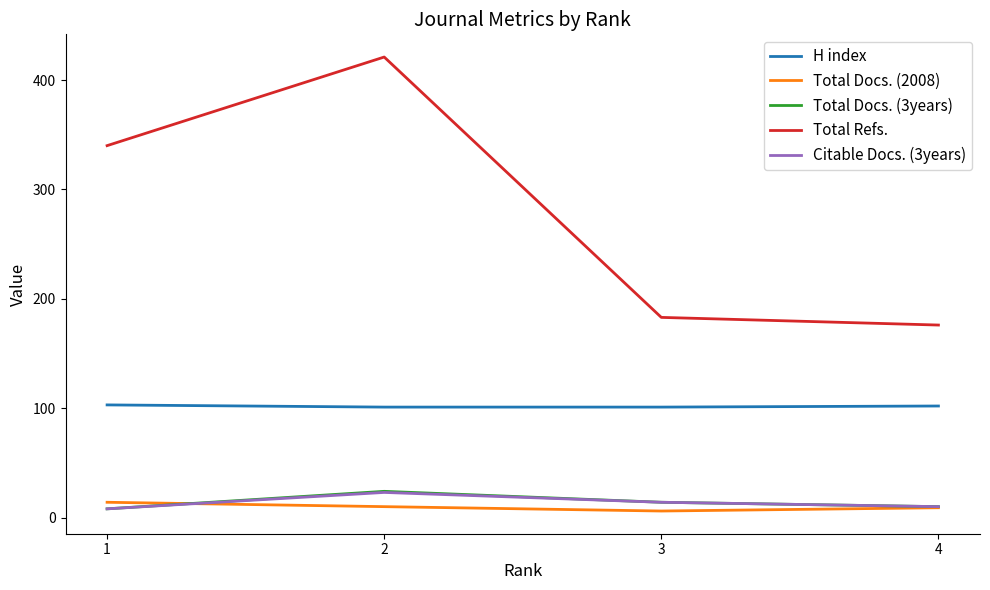

What is the approximate value of Total Refs. at 4?

176